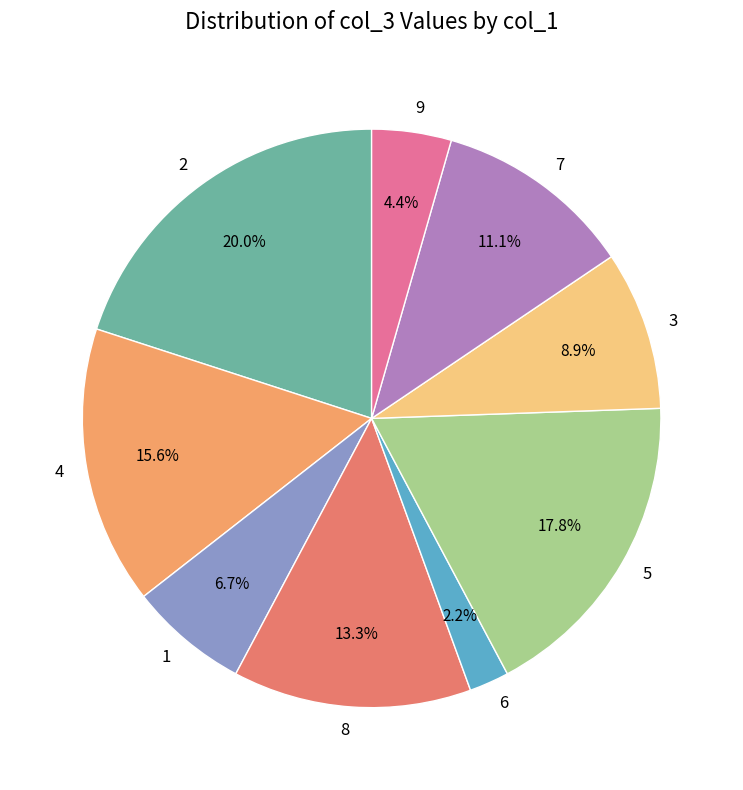

Is the sum of 1 and 6 greater than half?

No